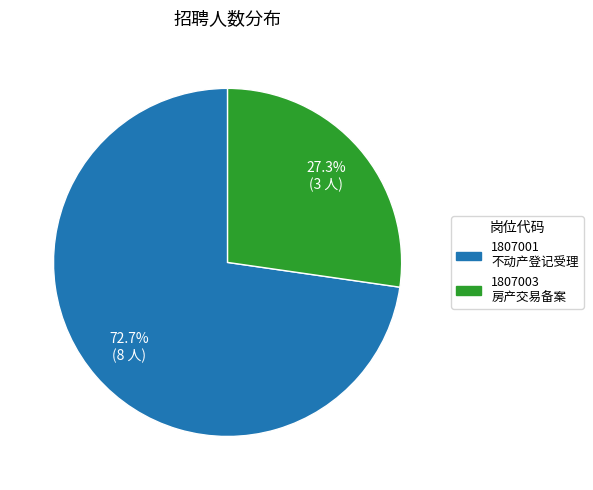

Count the number of slices in the pie.

2